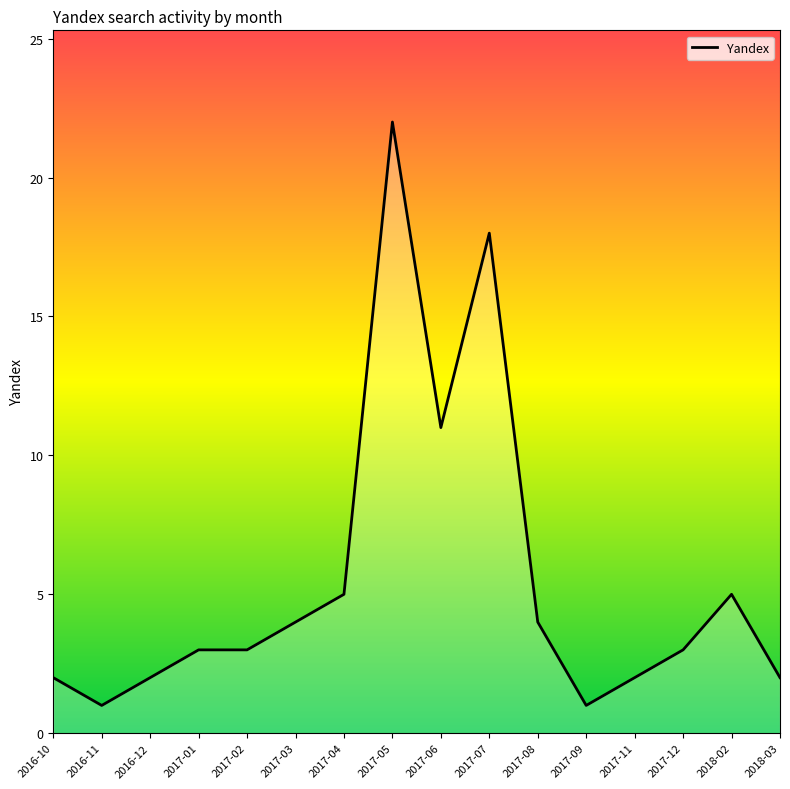

Between 2017-04 and 2017-05, which is larger?

2017-05